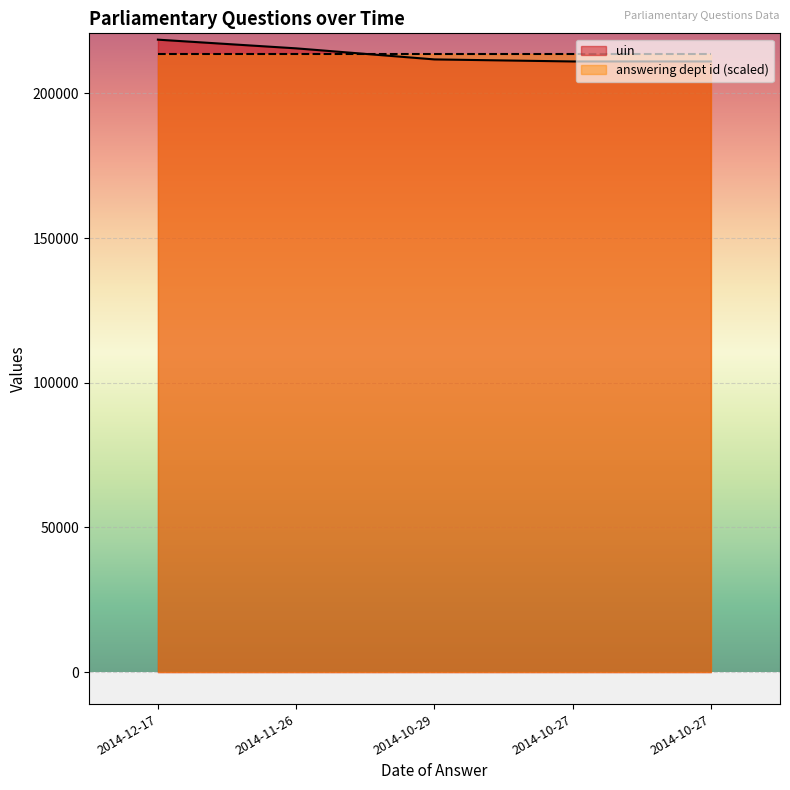

What is the label of the 2nd point from the right?

2014-10-27